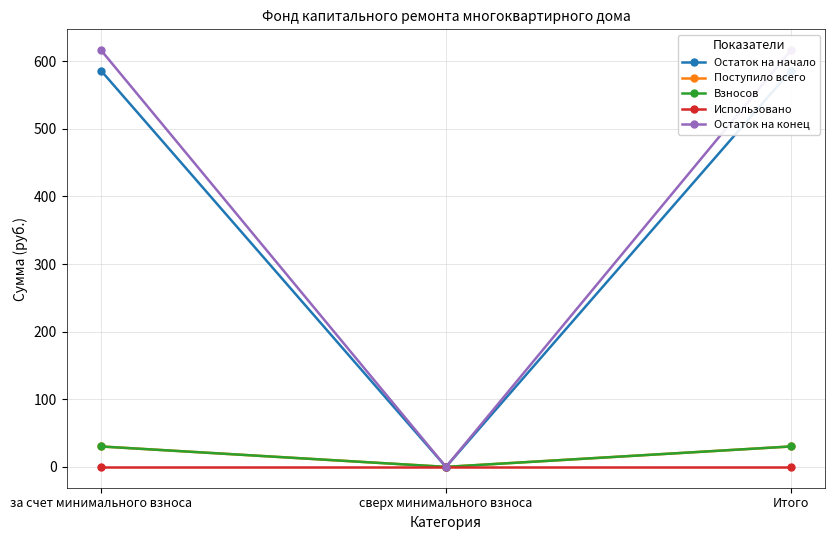

How many values in Поступило всего are above zero?

2